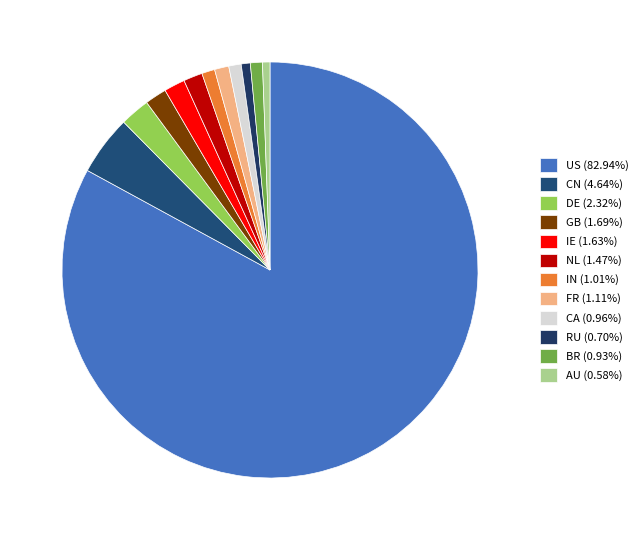

To the nearest percent, what is the difference between the CN and US slice percentages?

78%